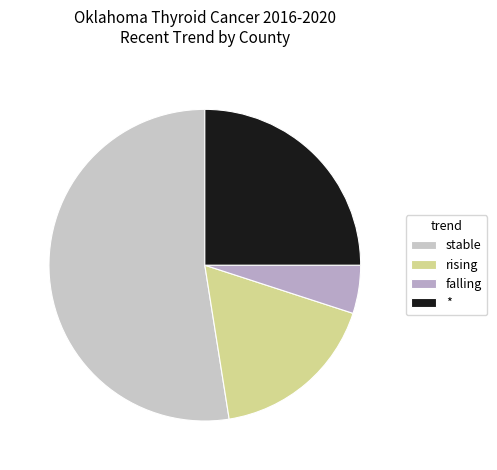

The rising slice represents 18% of the pie. True or false?

True